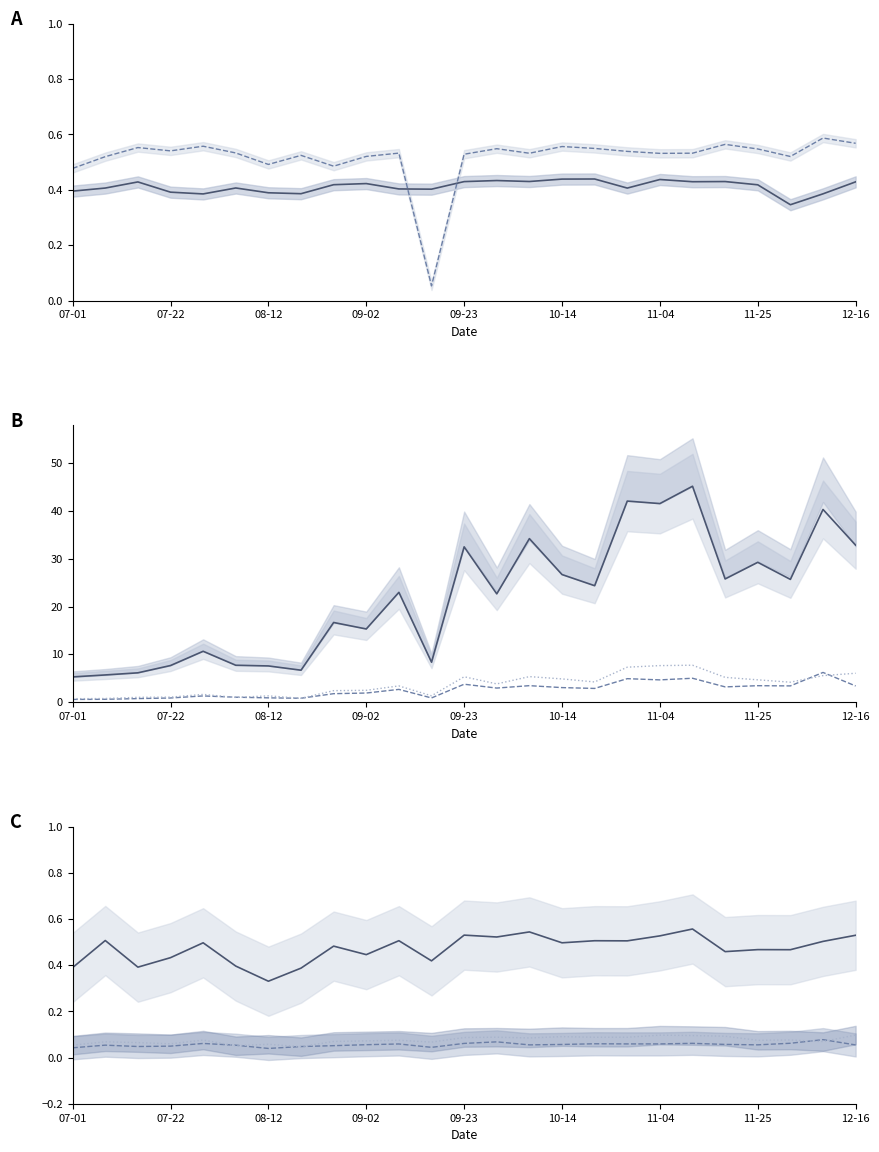

What is the lowest value of the Black/African American series?

0.6